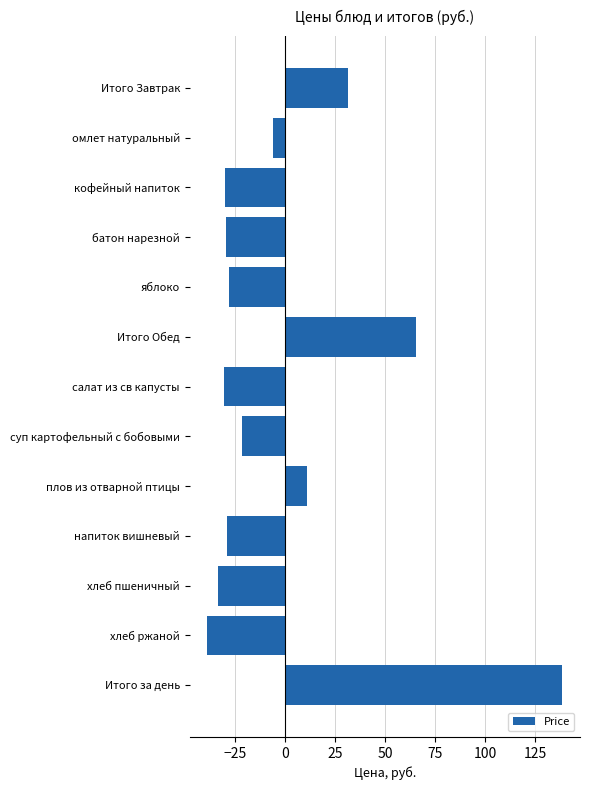

How many values are above zero?

4